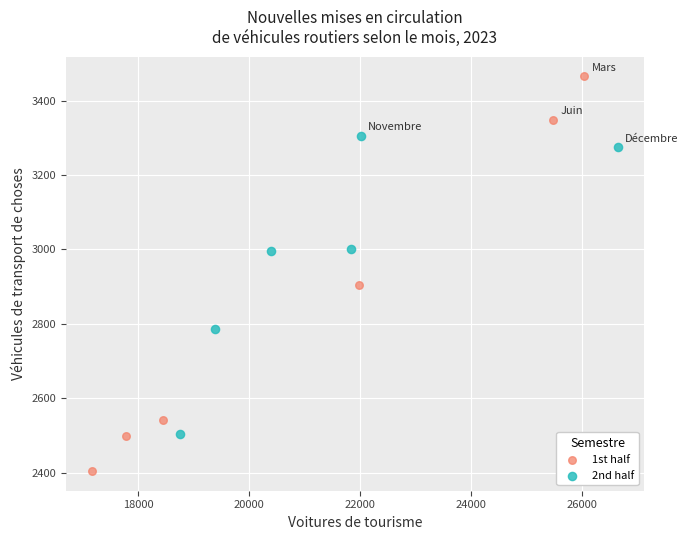

Which series reaches the maximum Y coordinate?

1st half